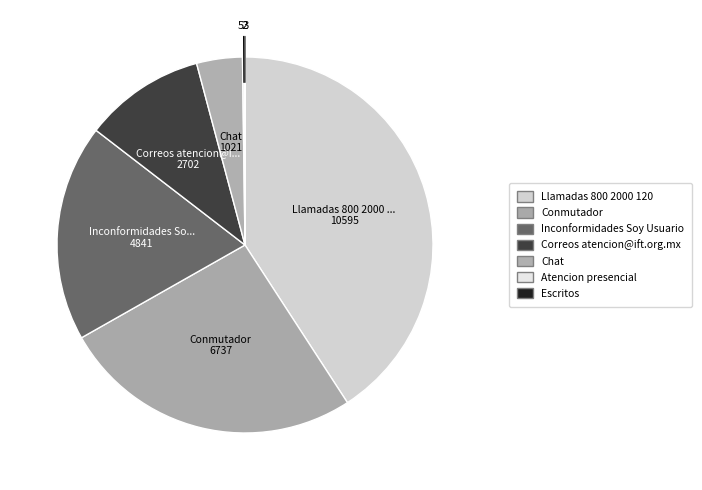

How many slices are in this pie chart?

7